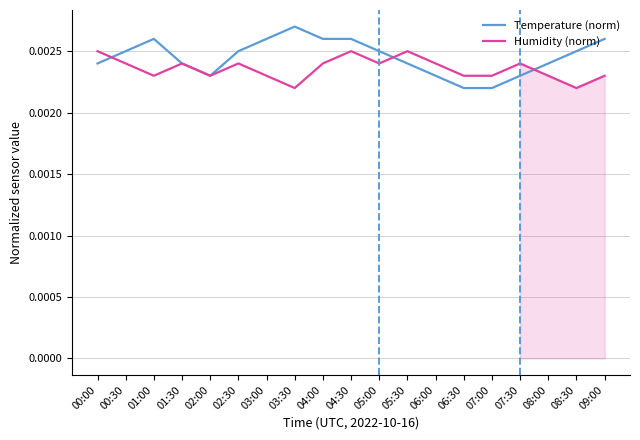

True or false: Temperature (norm) has a value of 0.0 at 05:30.

True